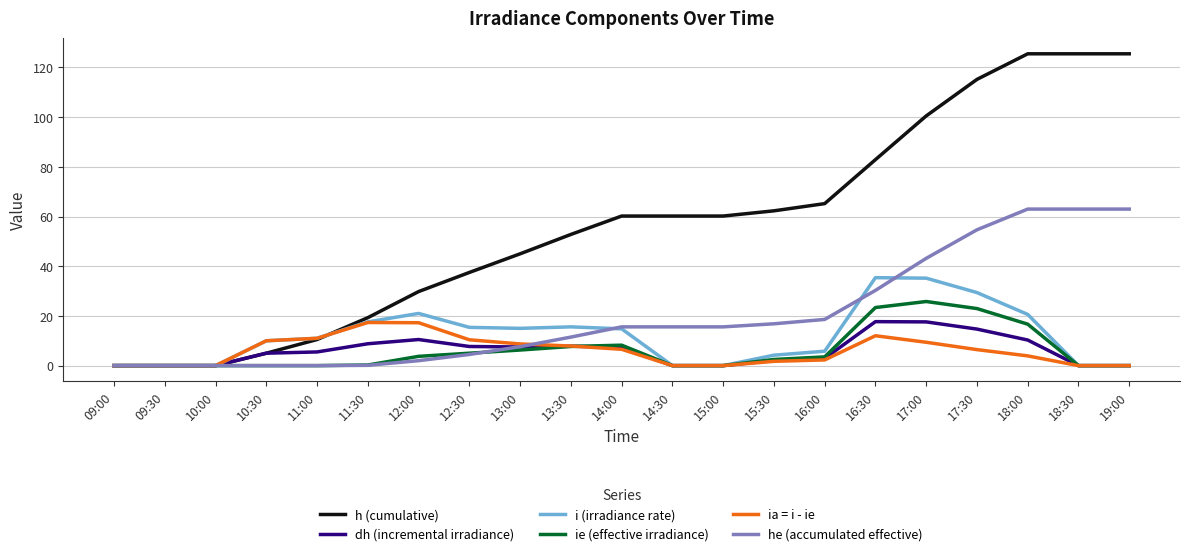

What is the highest value of the ia = i - ie series?

17.4